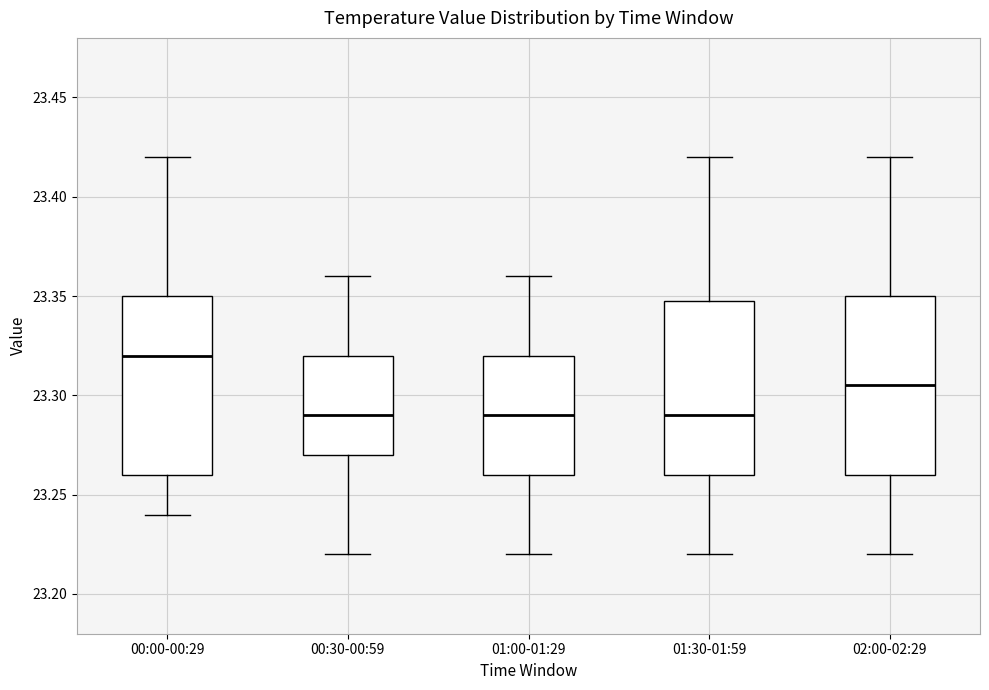

Which box has the highest median line?

00:00-00:29